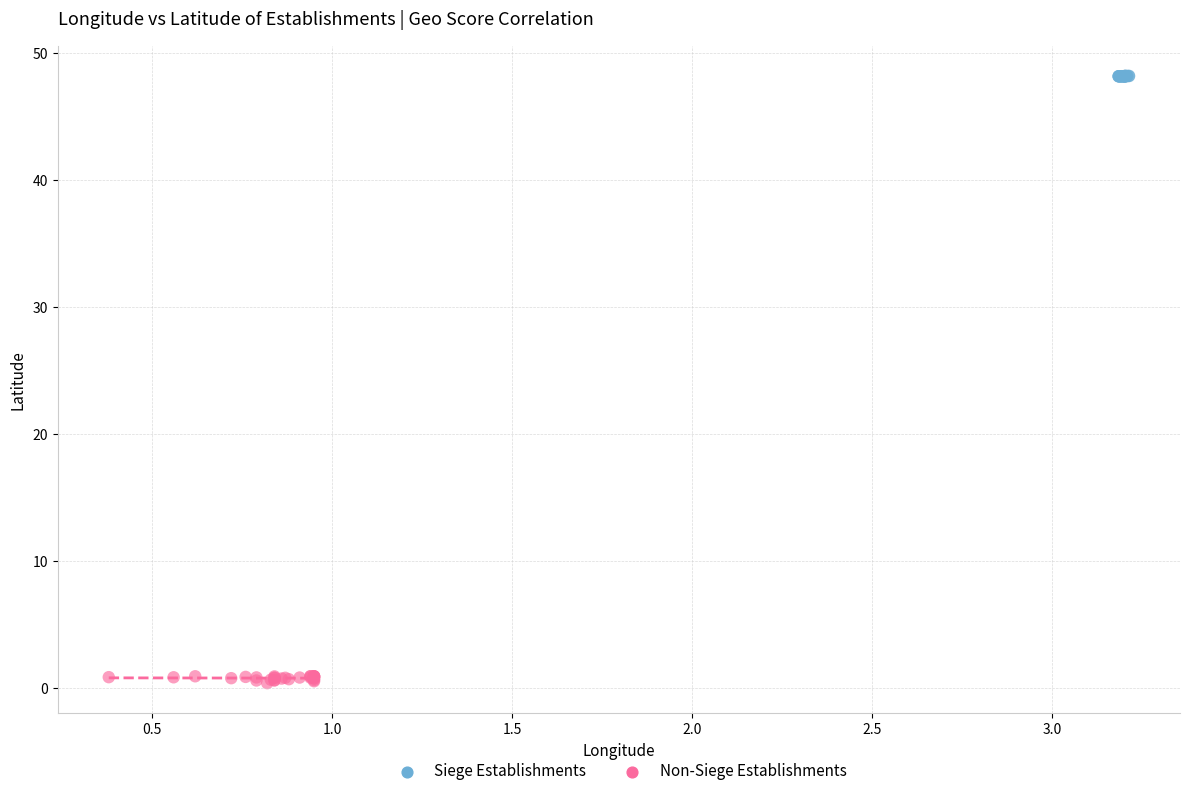

Which series reaches the maximum Y coordinate?

Siege Establishments